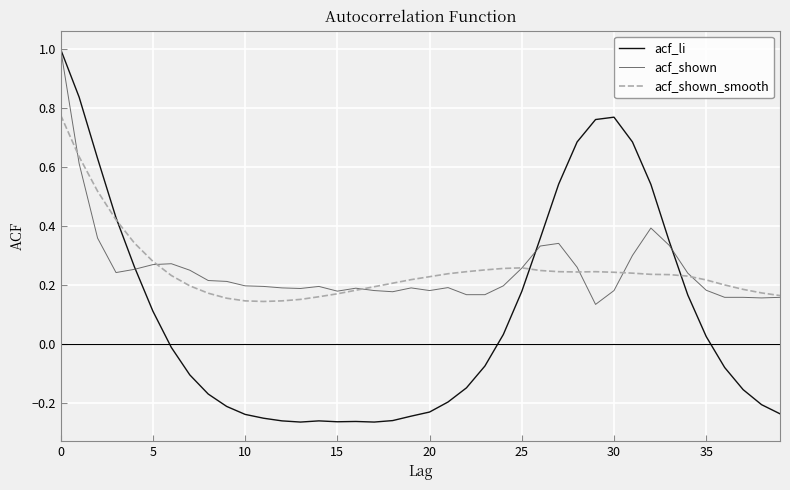

Which series has the widest spread of values?

acf_li